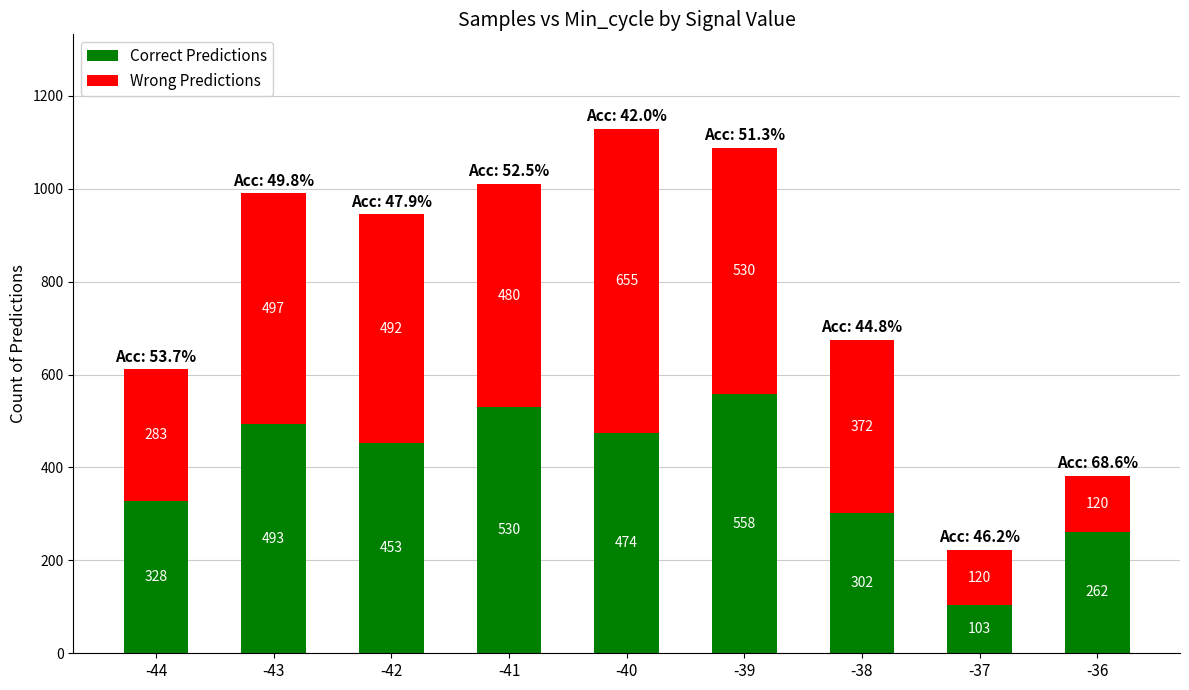

What is the total value across all series at -37?

223